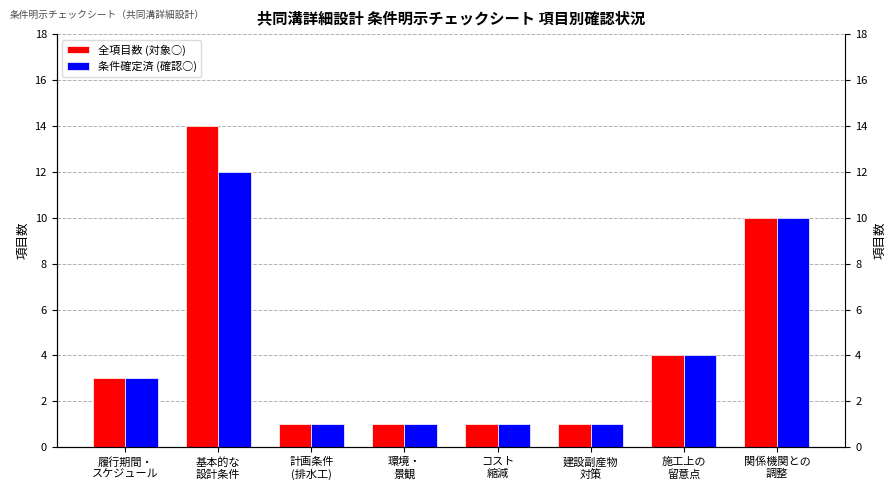

At how many categories does at least one series exceed 6?

2